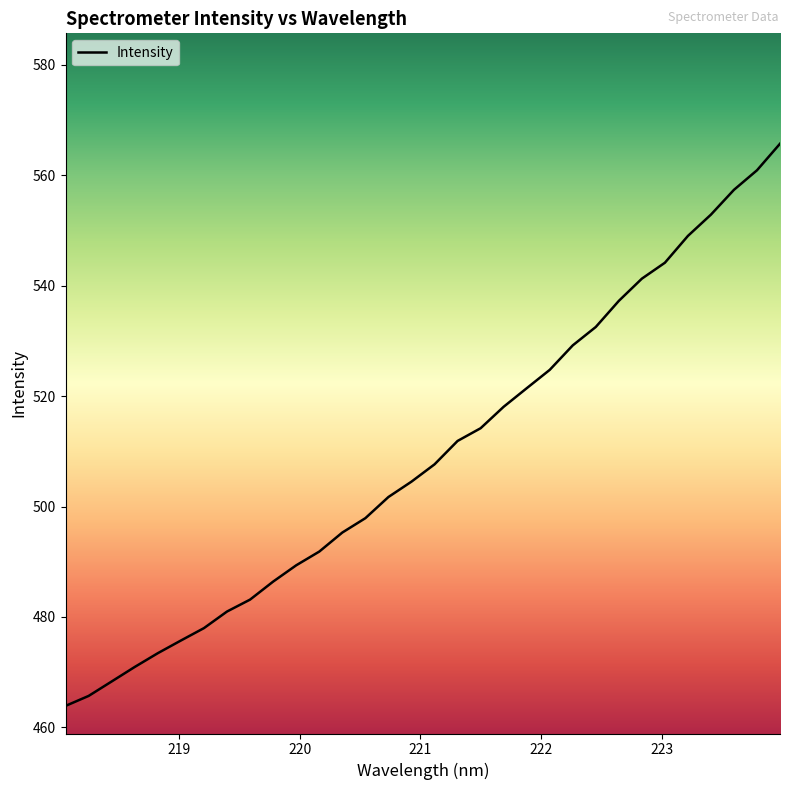

What is the difference between the maximum and minimum values?

101.9